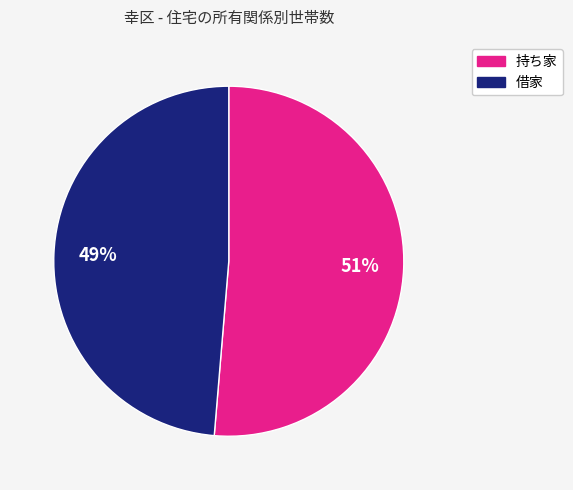

Does any single category account for the majority?

Yes